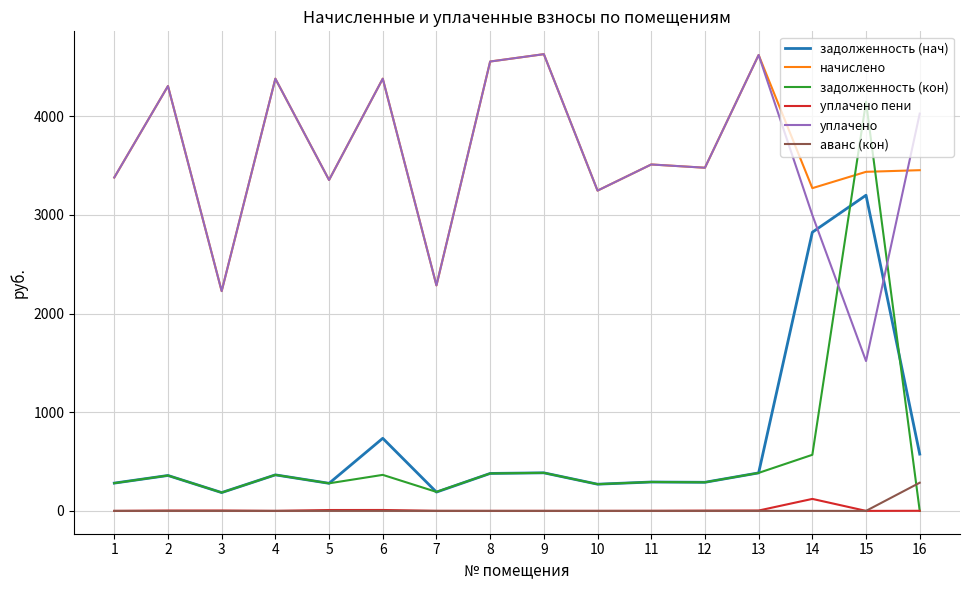

At how many categories does at least one series exceed 583?

16